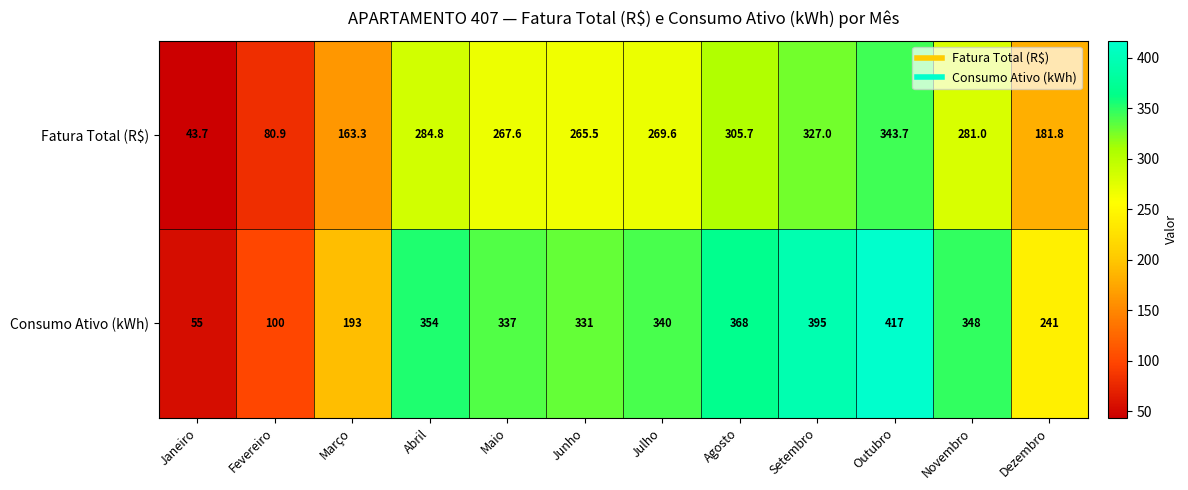

Rank the series at Agosto from highest to lowest value.

Consumo Ativo (kWh), Fatura Total (R$)